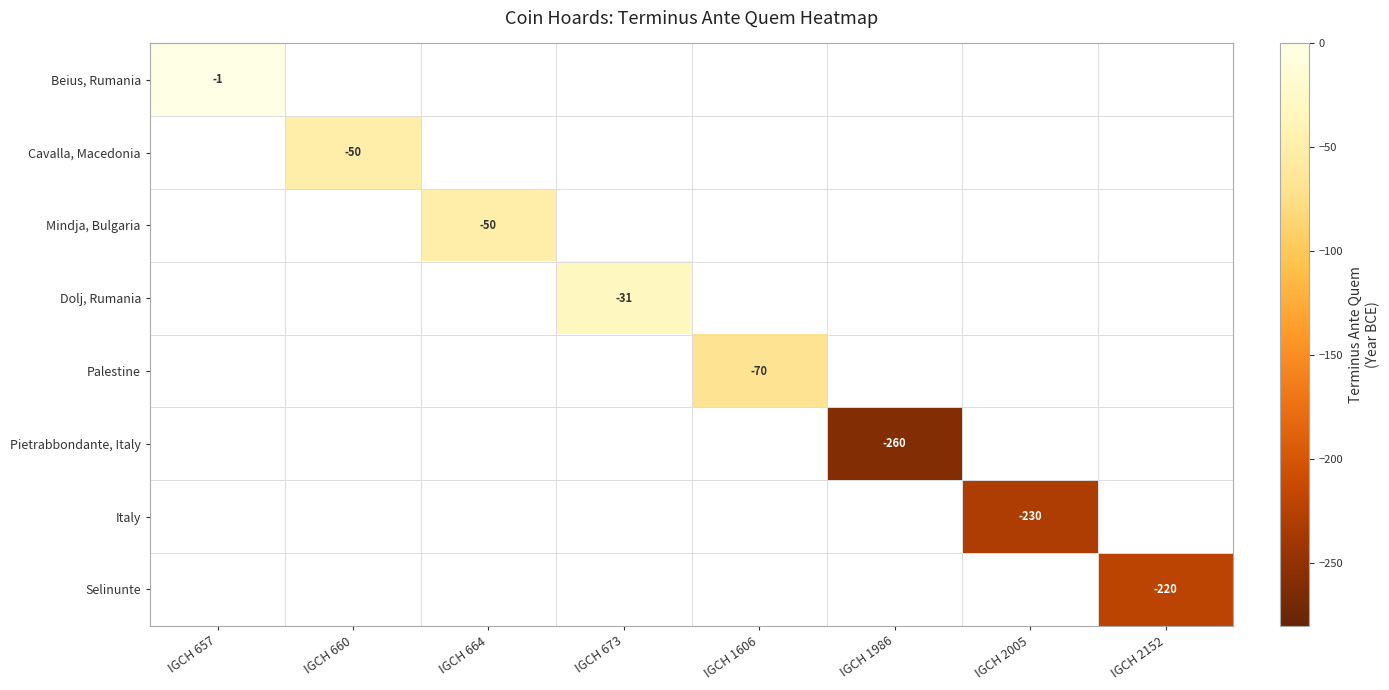

The value of Dolj, Rumania at IGCH 673 is -47. True or false?

False